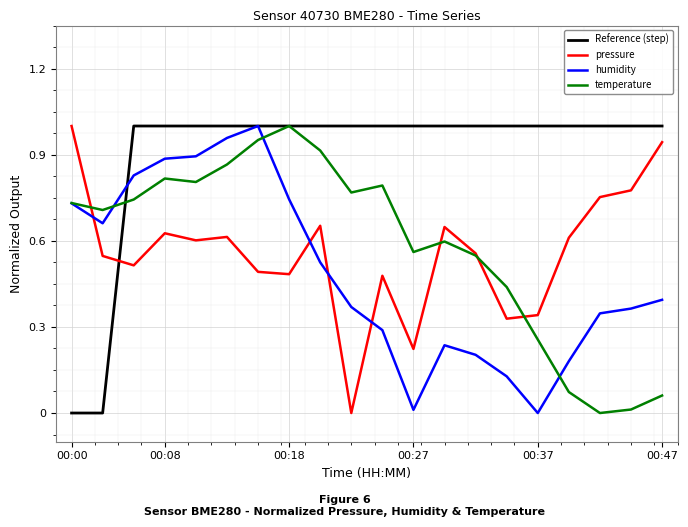

How many lines are shown in the chart?

4